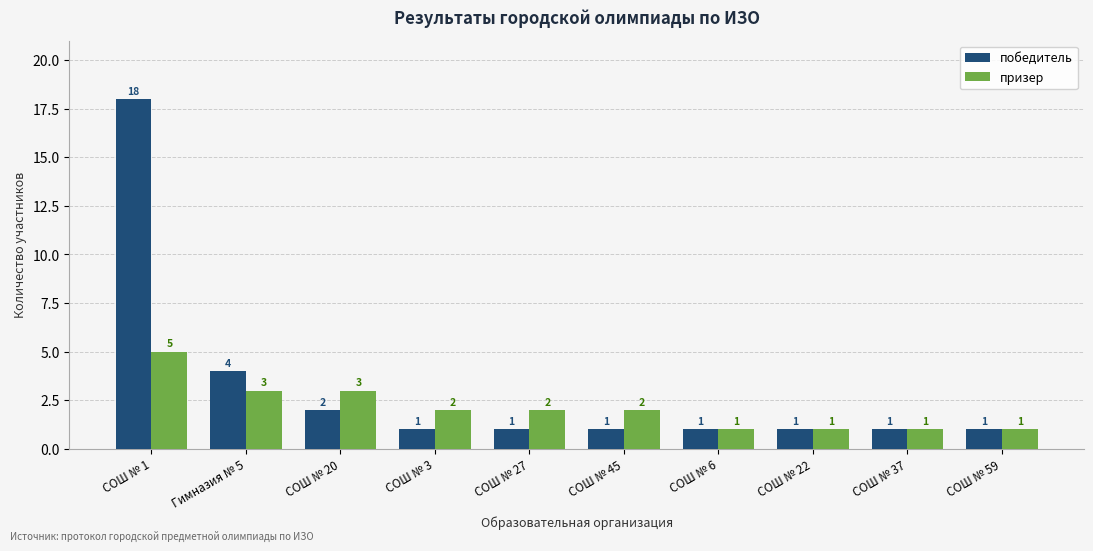

How many groups of bars are there?

10